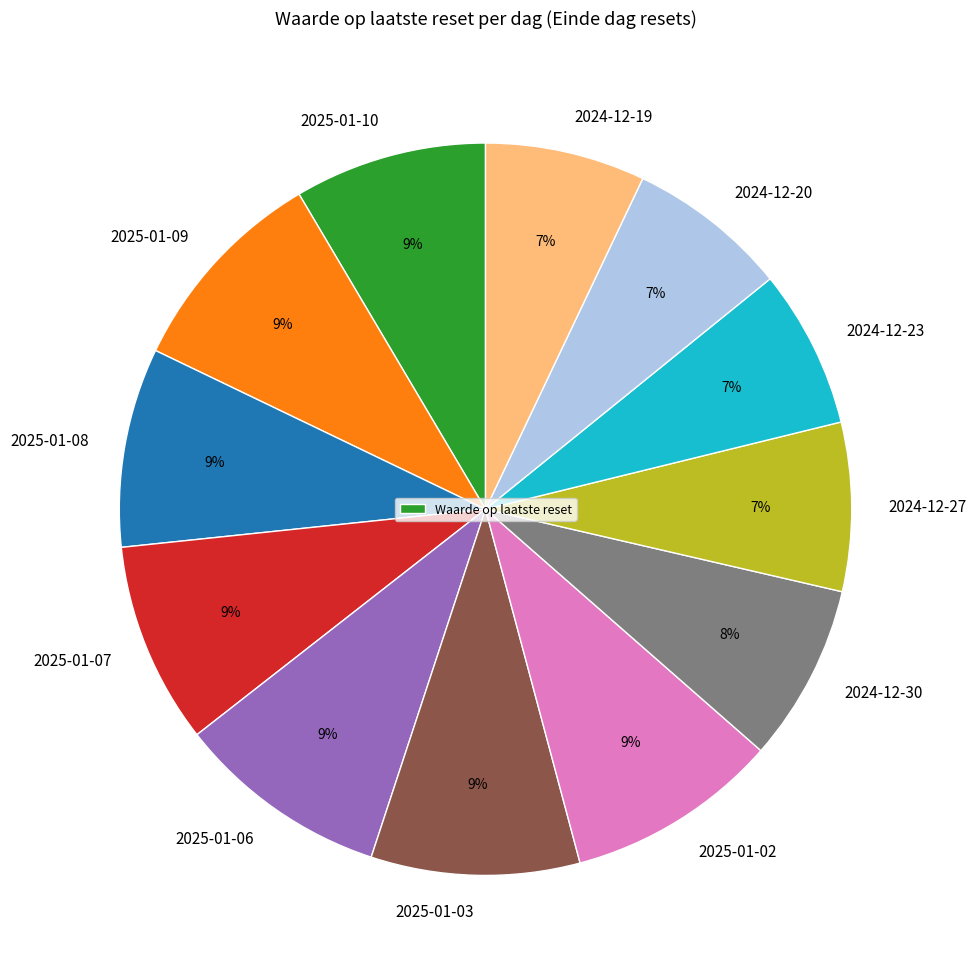

Does 2025-01-09 account for over 50% of the chart?

No